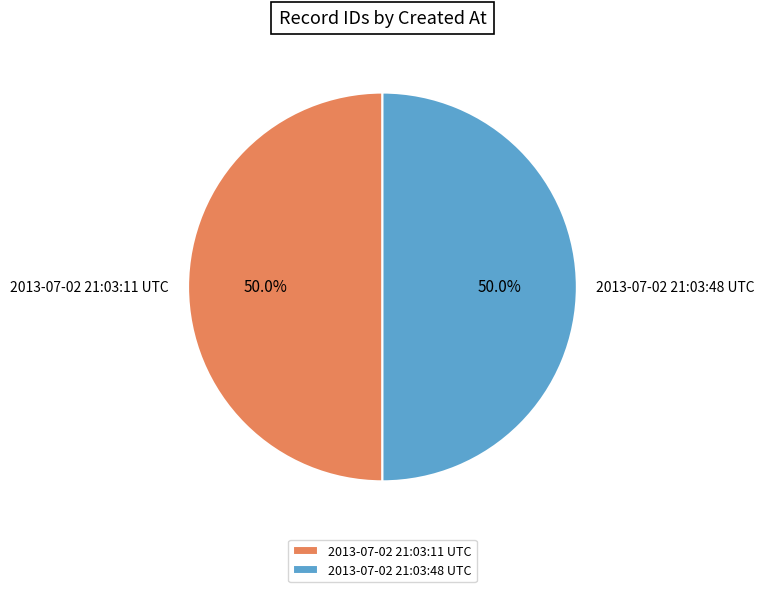

What is the ratio of the value at 2013-07-02 21:03:48 UTC to the value at 2013-07-02 21:03:11 UTC?

1.0